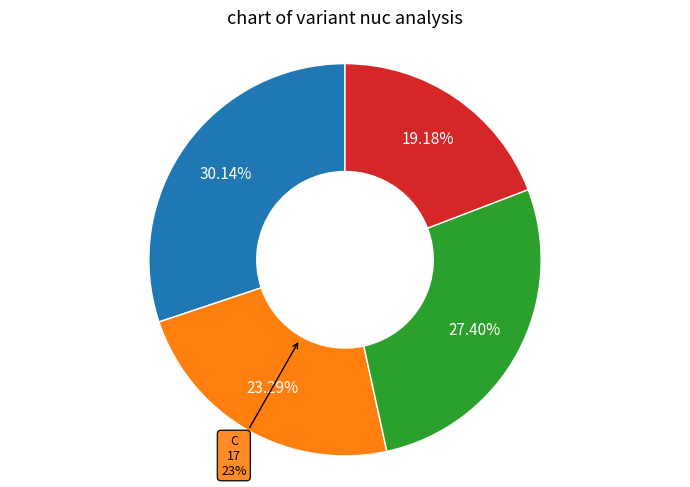

To the nearest percent, what is the combined percentage of T and G?

47%